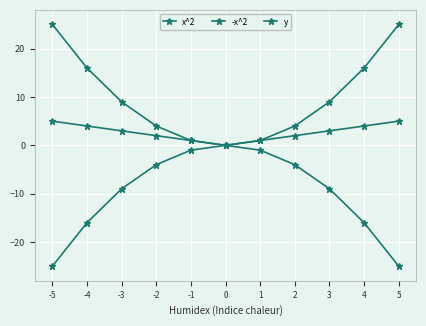

At which label does -x^2 reach its minimum?

5